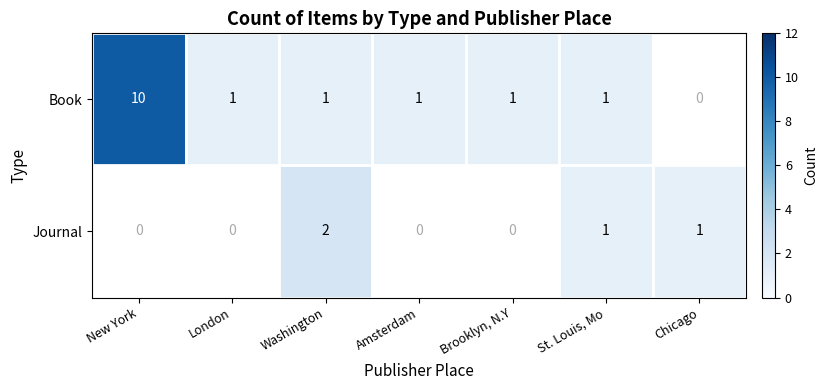

Is it true that Journal equals 0 at Washington?

False